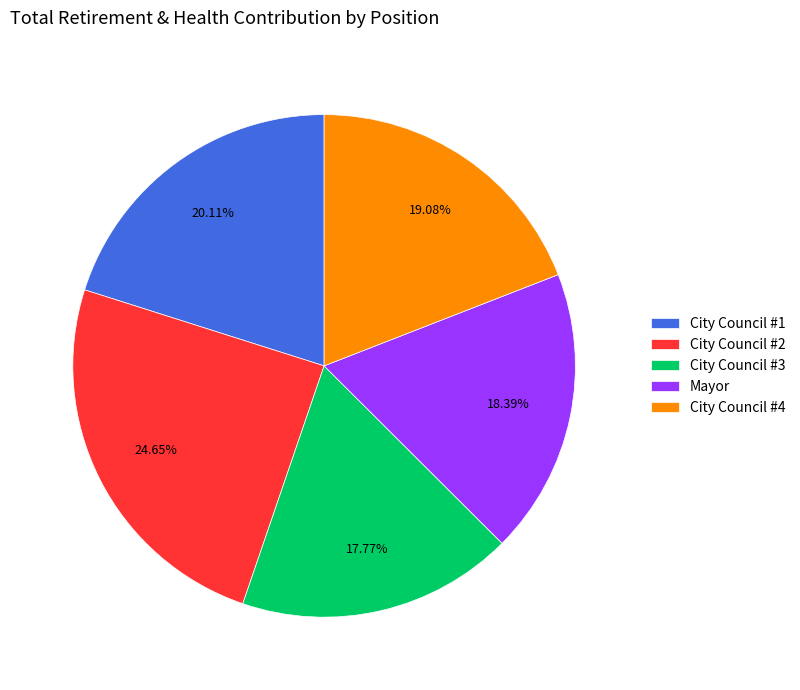

Rank the categories by value from lowest to highest.

City Council #3, Mayor, City Council #4, City Council #1, City Council #2